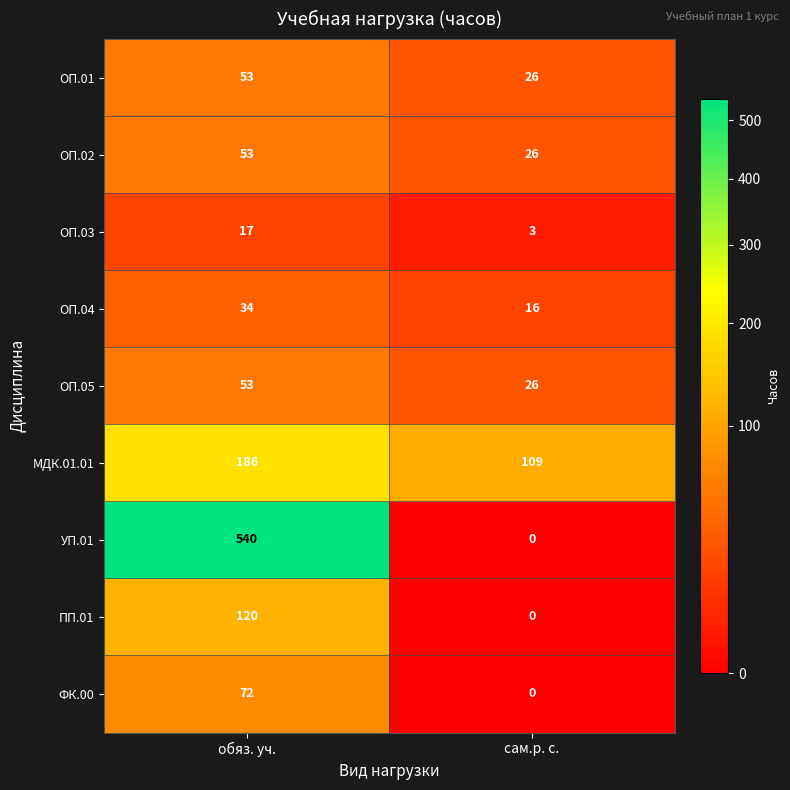

Reading left to right, list all the values displayed in this chart.

ОП.01: обяз. уч.=53	сам.р. с.=26
ОП.02: обяз. уч.=53	сам.р. с.=26
ОП.03: обяз. уч.=17	сам.р. с.=3
ОП.04: обяз. уч.=34	сам.р. с.=16
ОП.05: обяз. уч.=53	сам.р. с.=26
МДК.01.01: обяз. уч.=186	сам.р. с.=109
УП.01: обяз. уч.=540	сам.р. с.=0
ПП.01: обяз. уч.=120	сам.р. с.=0
ФК.00: обяз. уч.=72	сам.р. с.=0